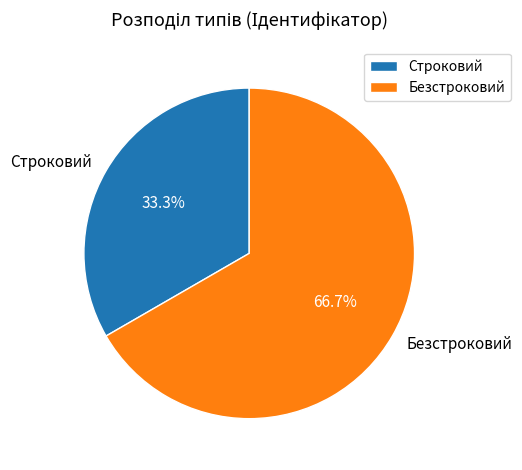

To the nearest percent, what is the difference between the largest and smallest slice percentages?

33%